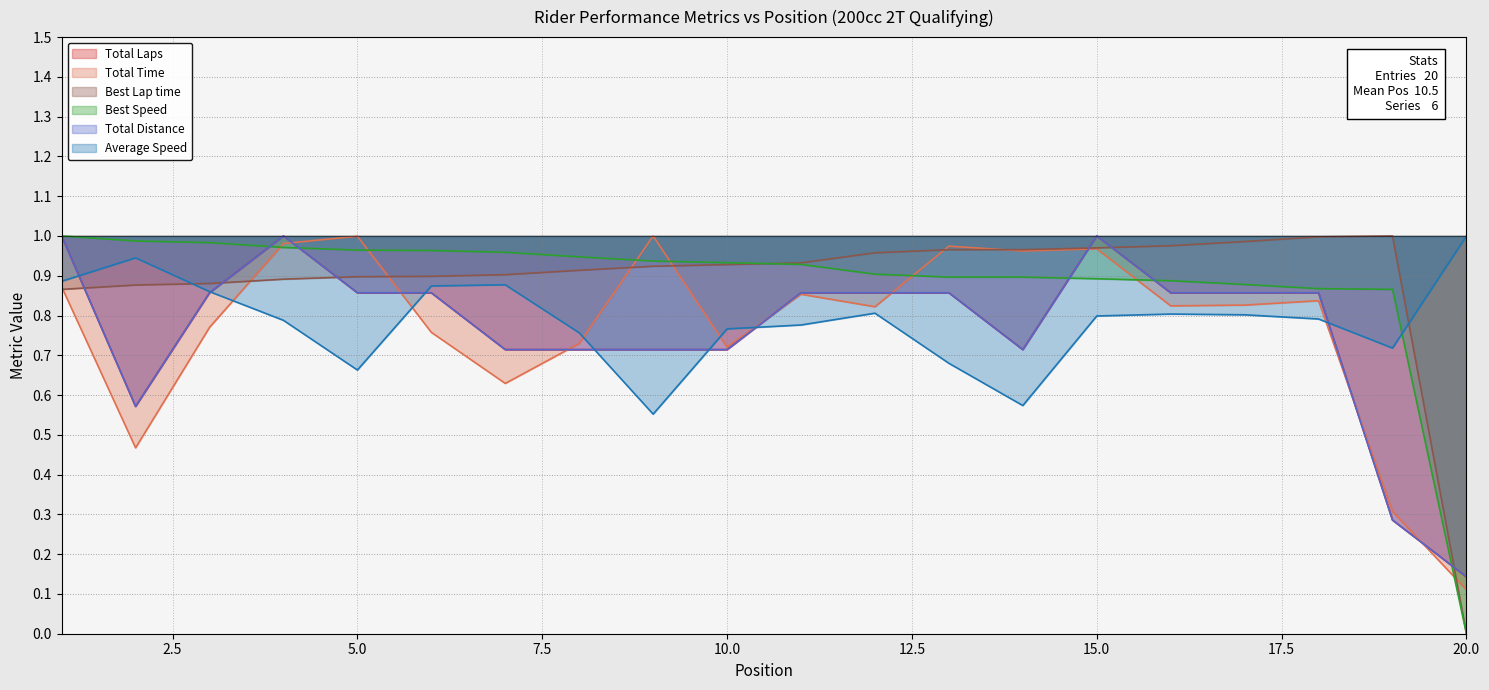

How many interior local peaks does the Total Laps series have?

2